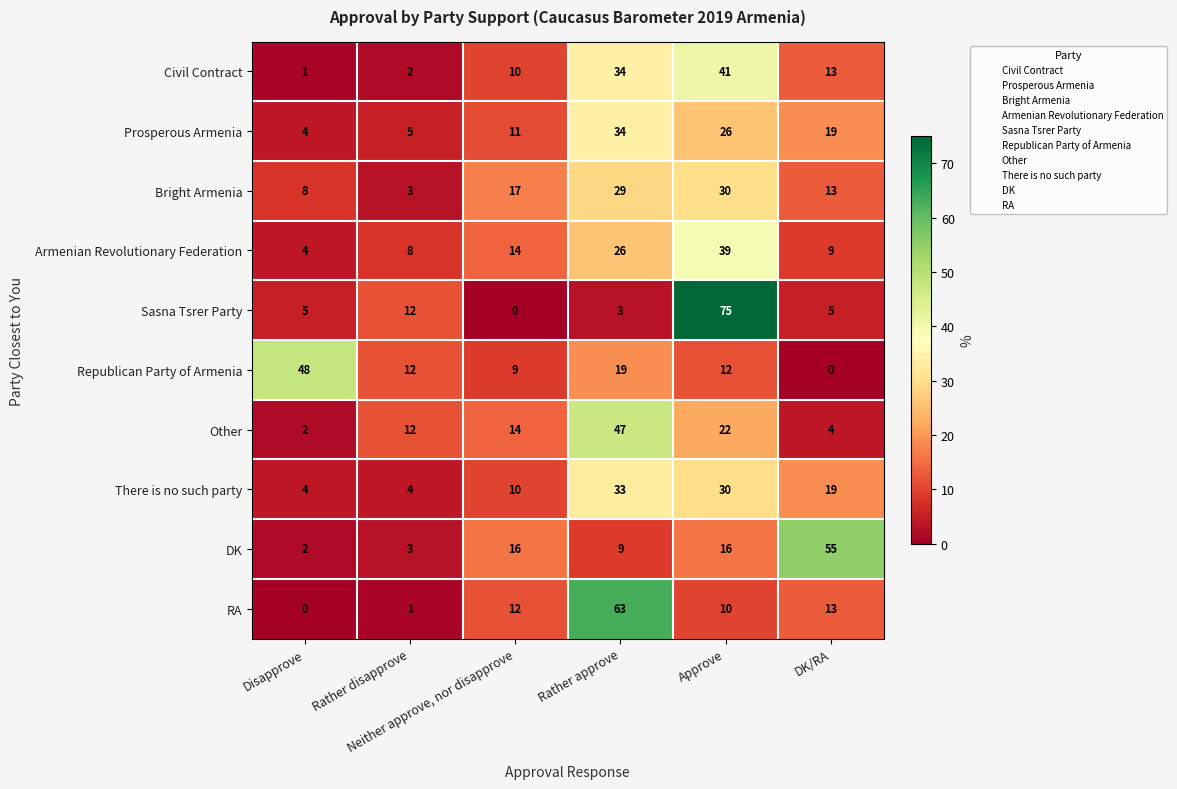

At which category is the sum across all series the highest?

Approve